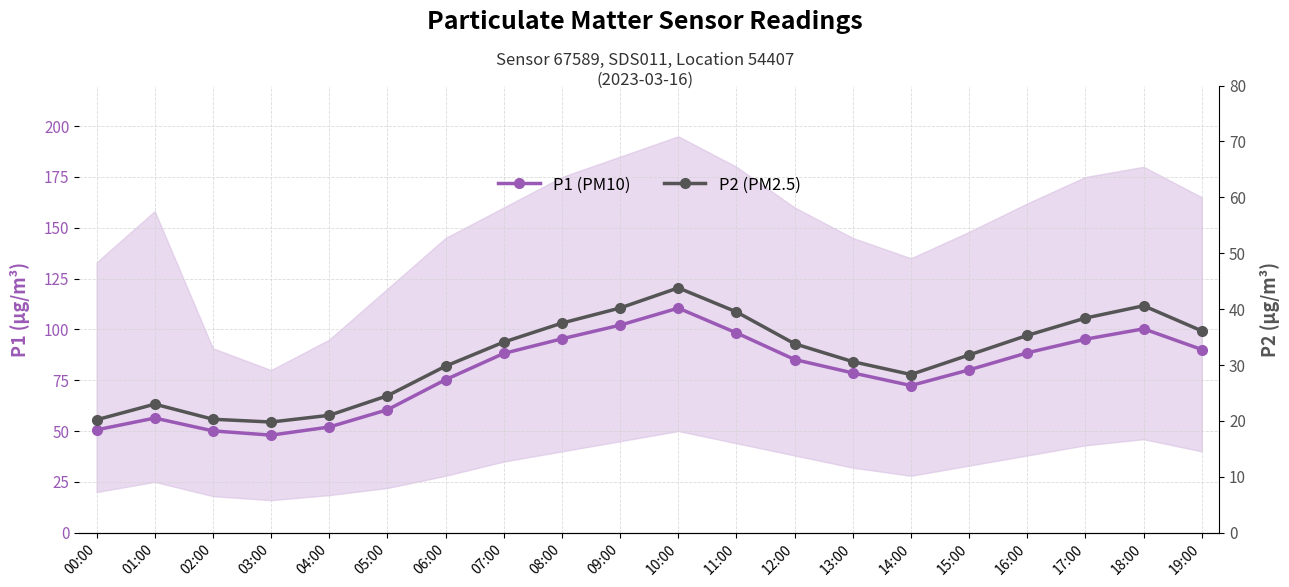

Which series has the largest total across all categories?

P1 (PM10)